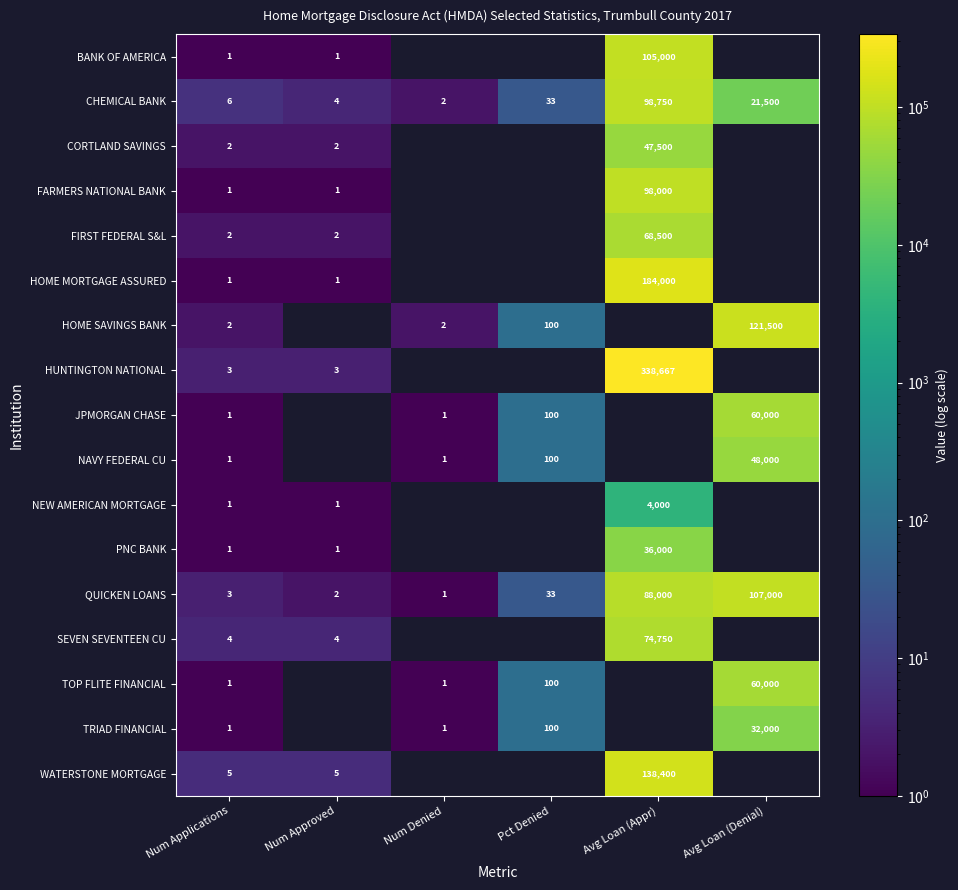

What is the difference between the NAVY FEDERAL CU values at Avg Loan (Denial) and Num Applications?

47999